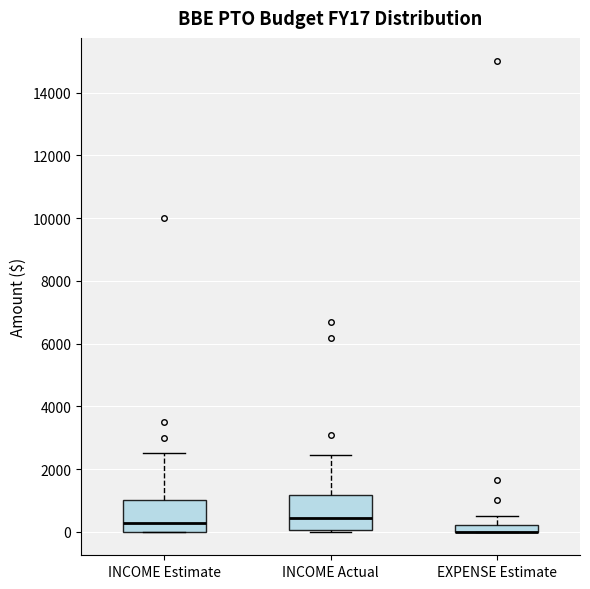

Where is the upper edge of the box for EXPENSE Estimate on the y-axis? The values are not printed on the chart, so give them approximately, as read against the axis.

200